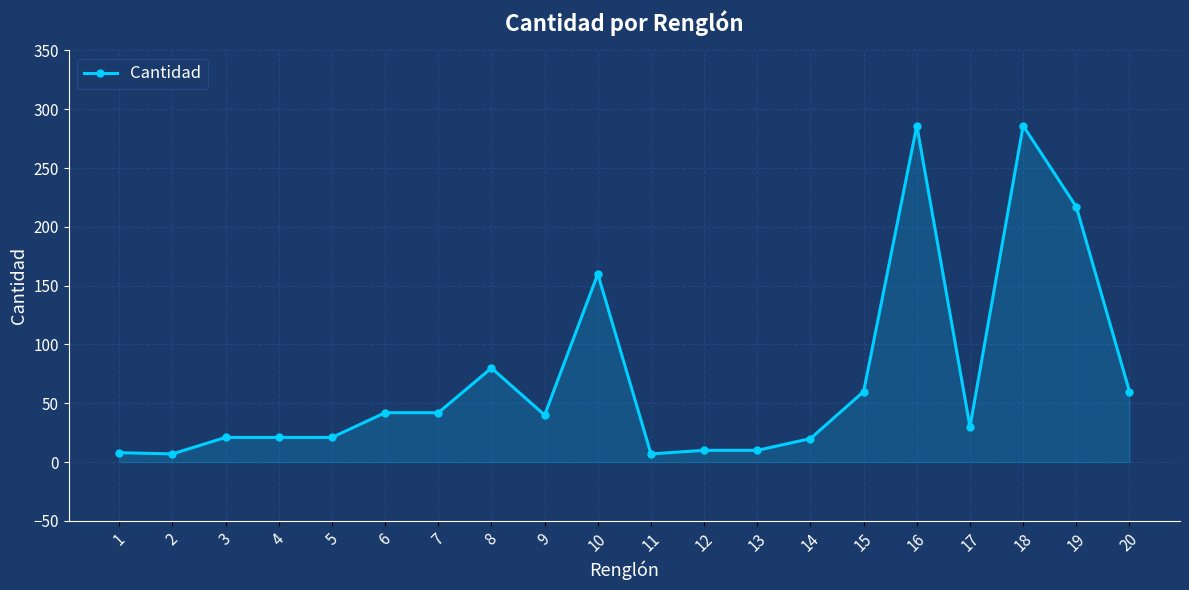

What is the difference between the maximum and minimum values?

279